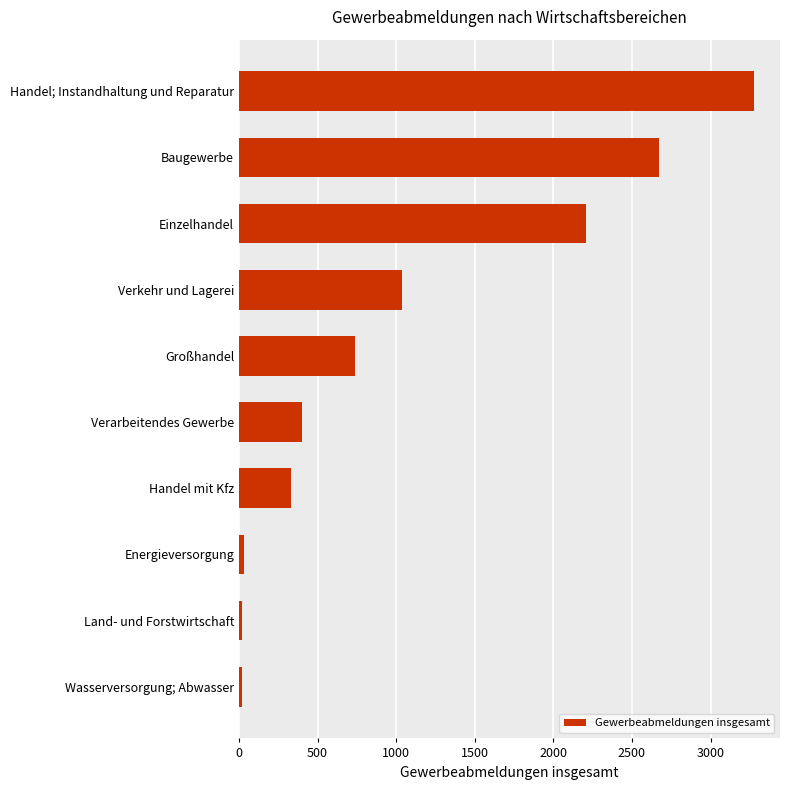

What is the difference between the maximum and second lowest values?

3257